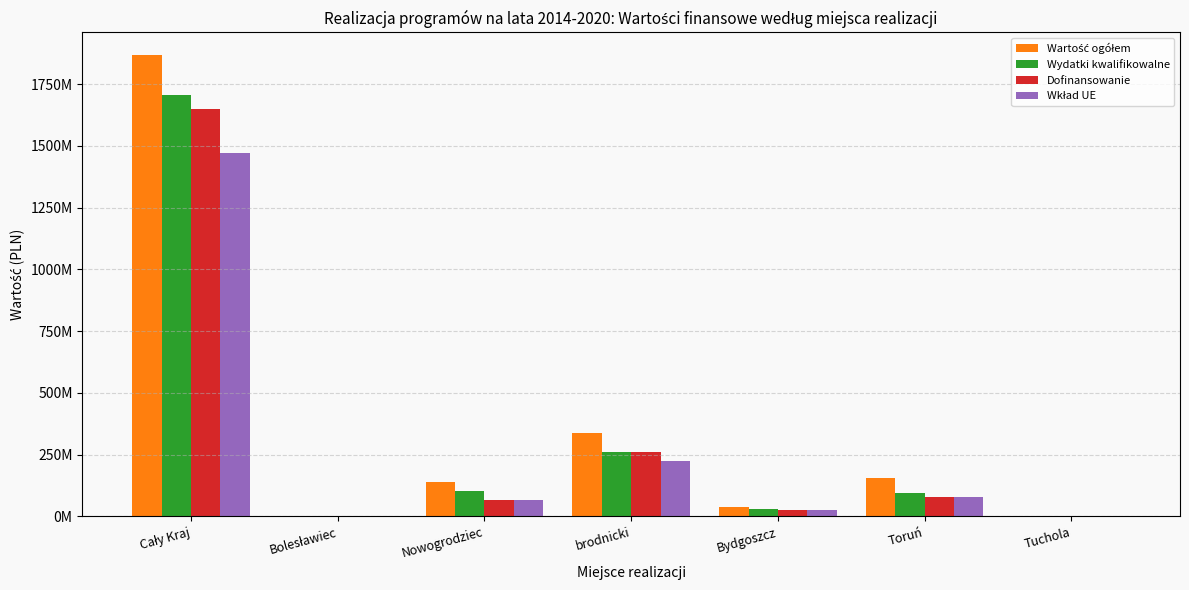

Are the bars horizontal?

No